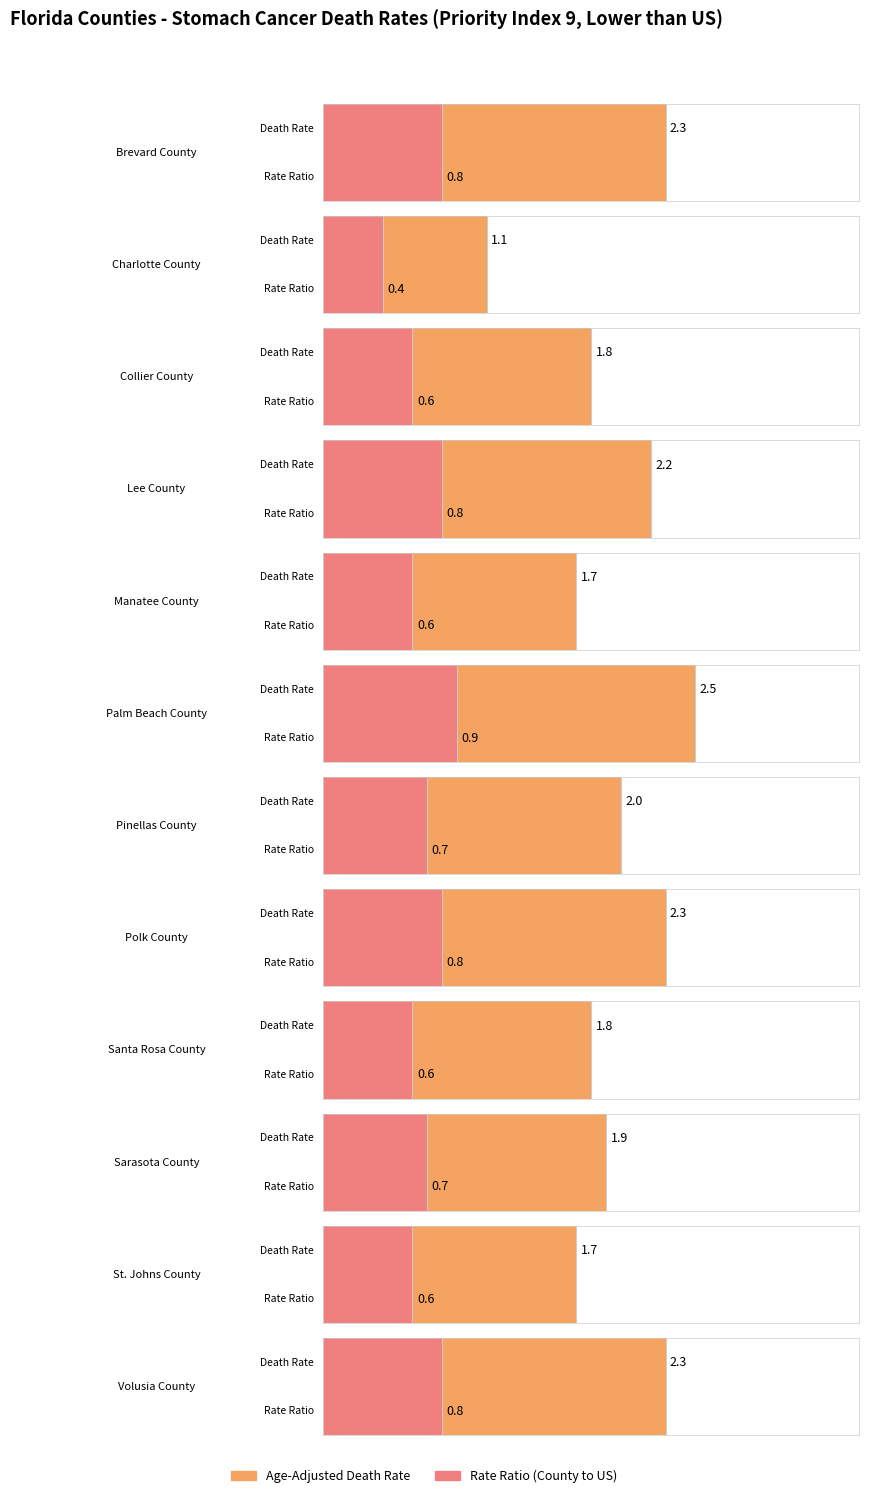

At which label is Age-Adjusted Death Rate closest to 1?

Charlotte County